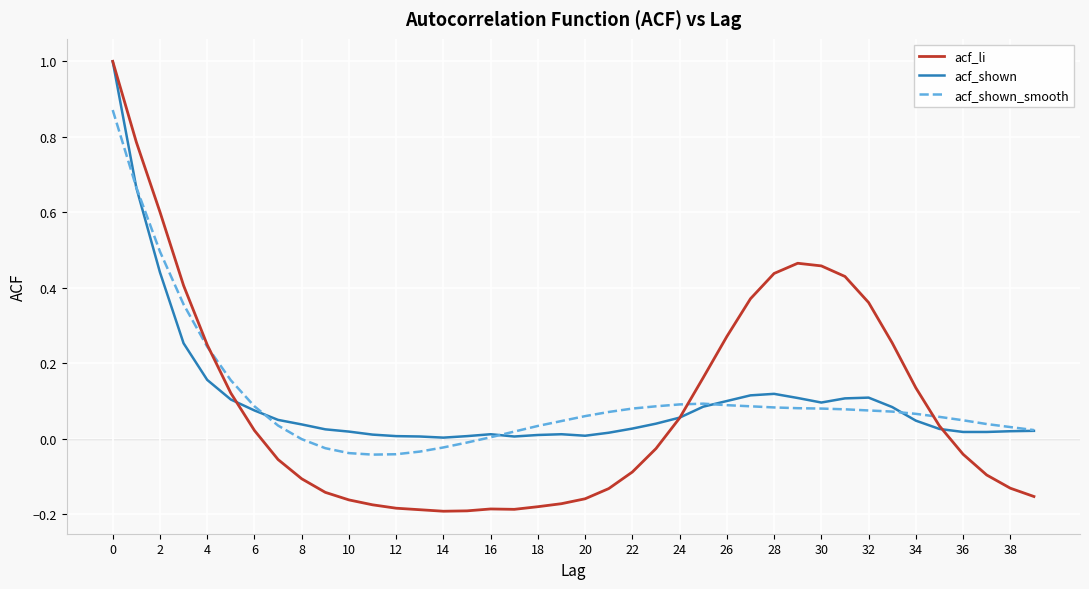

What is the highest value of the acf_shown series?

1.0